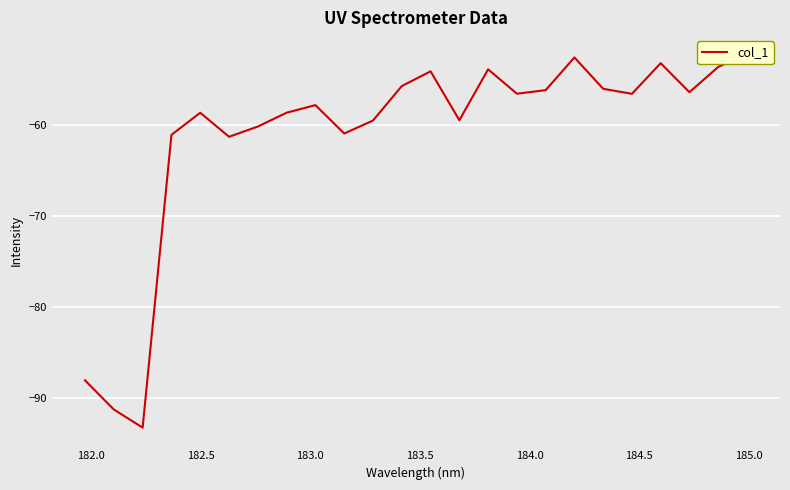

What is the sum of all values?

-1468.1